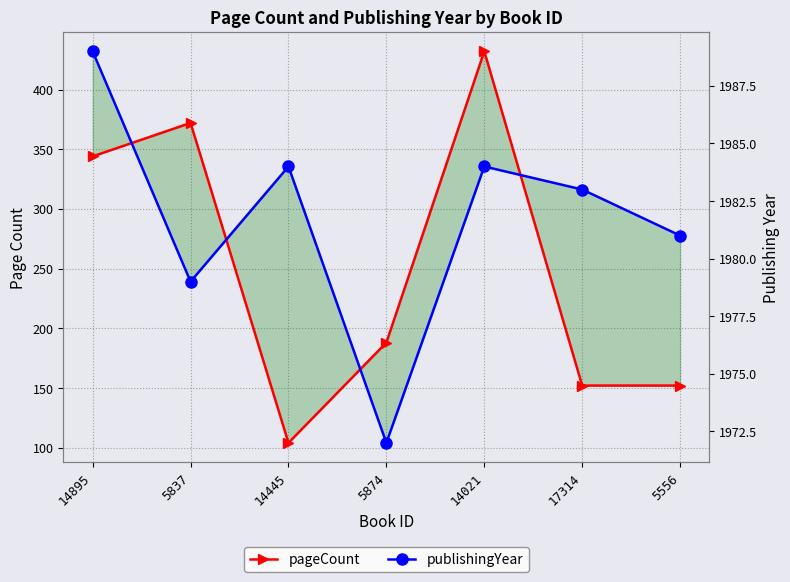

How many lines are shown in the chart?

2